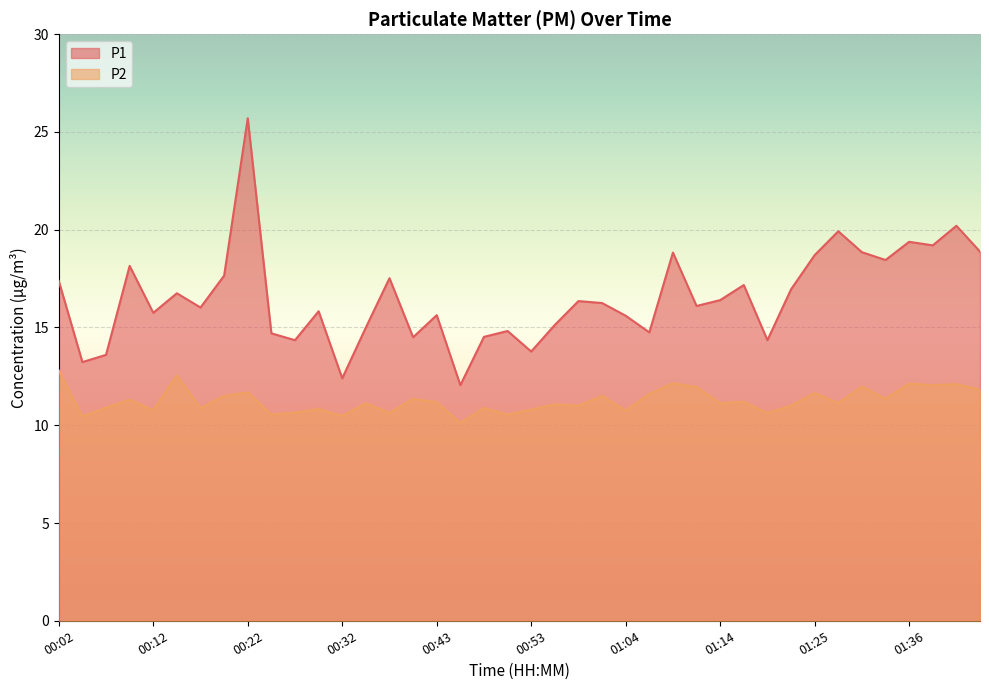

What position from the left is 00:37?

15